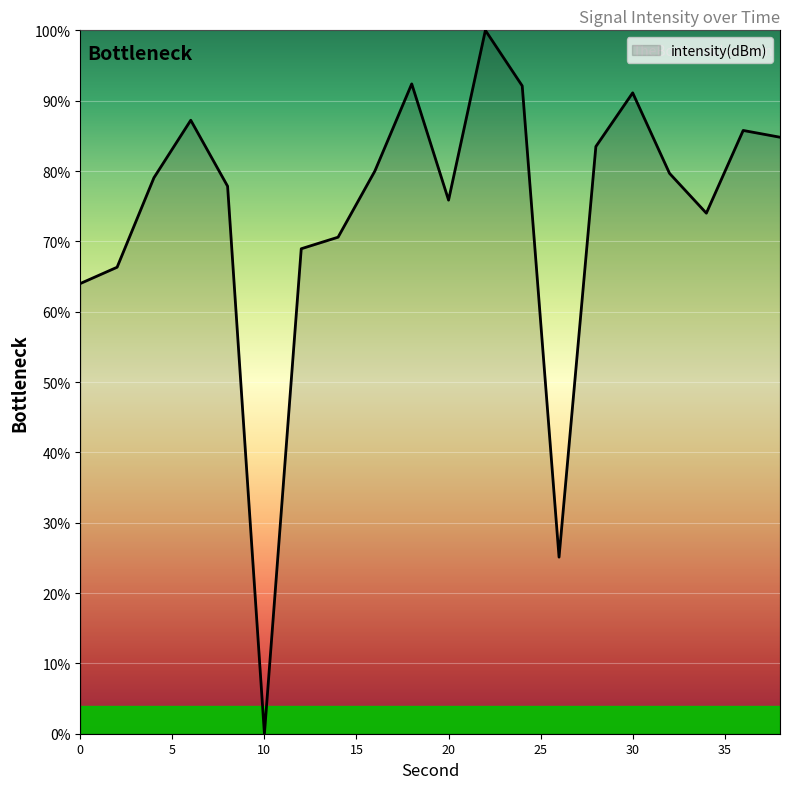

What is the difference between the maximum and minimum values?

100.0